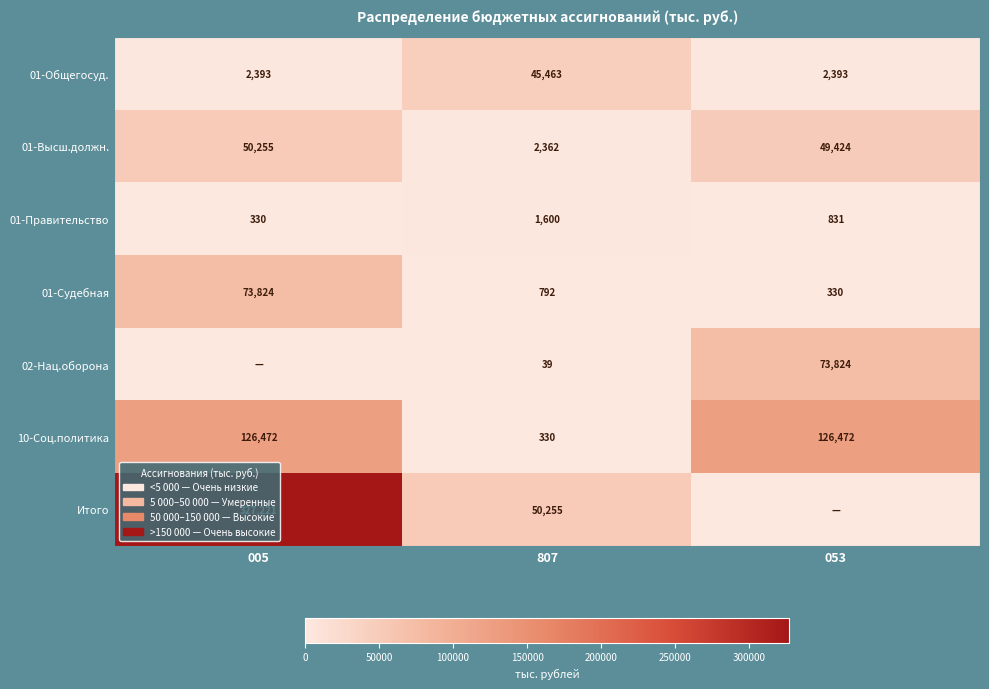

Which label corresponds to the smallest value in the chart?

005